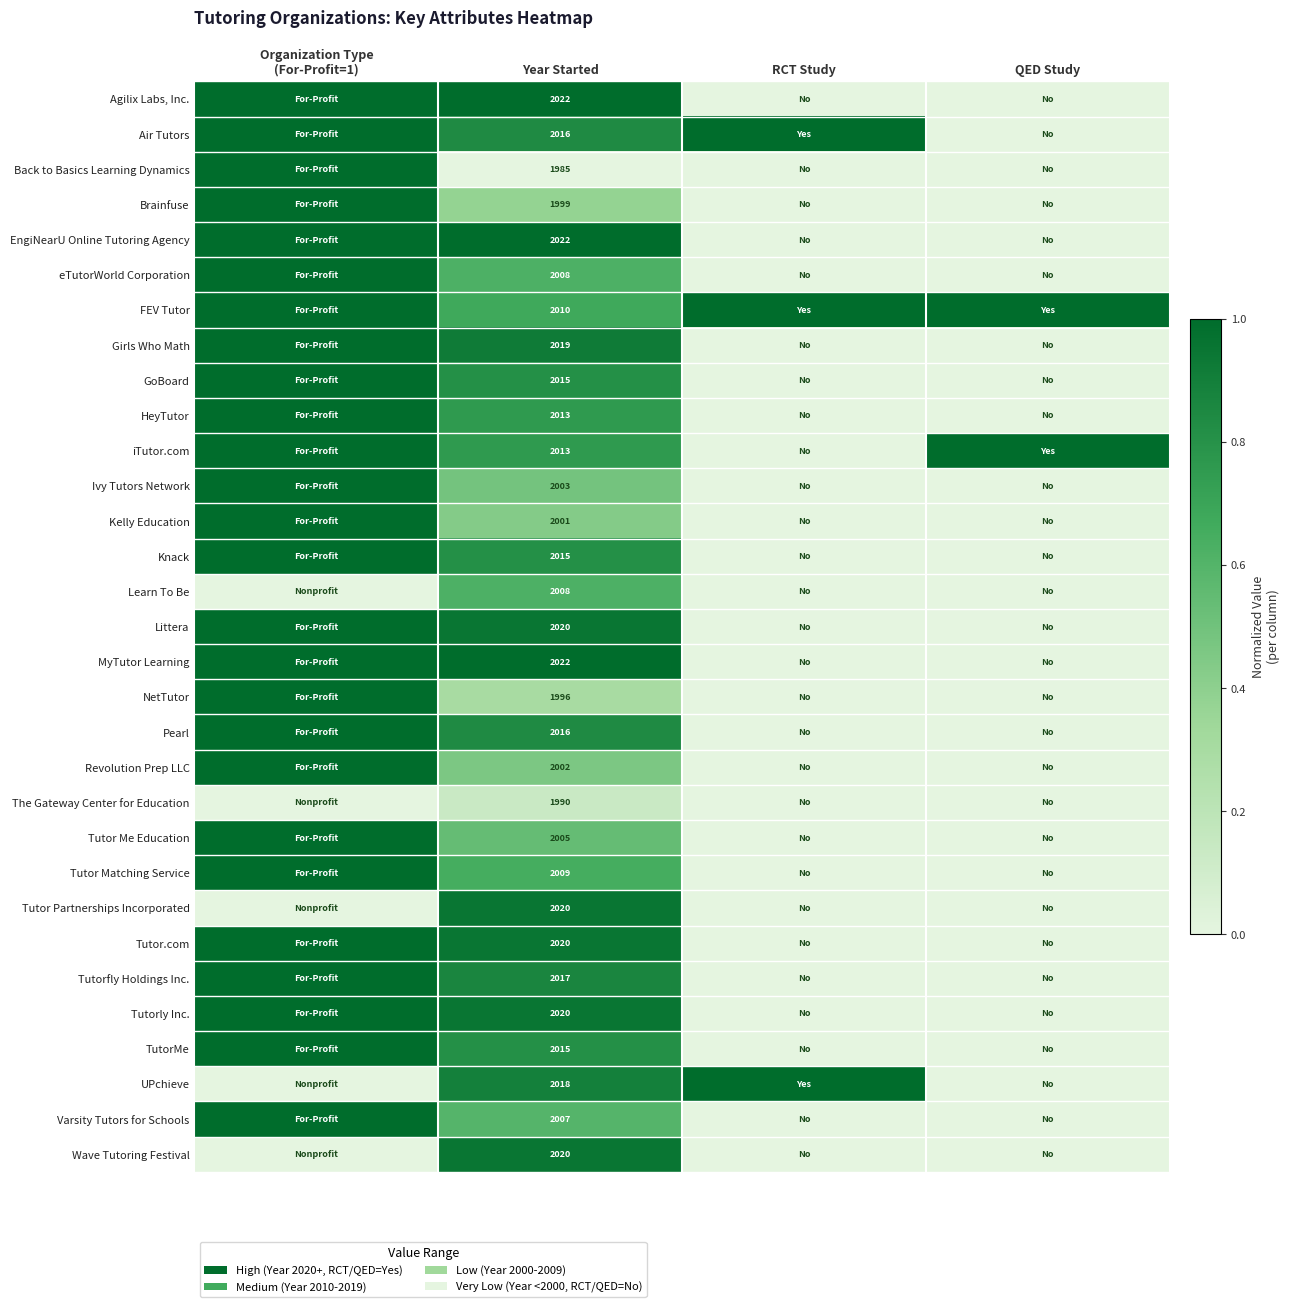

The Learn To Be series shows 2008 at Year Started. True or false?

True